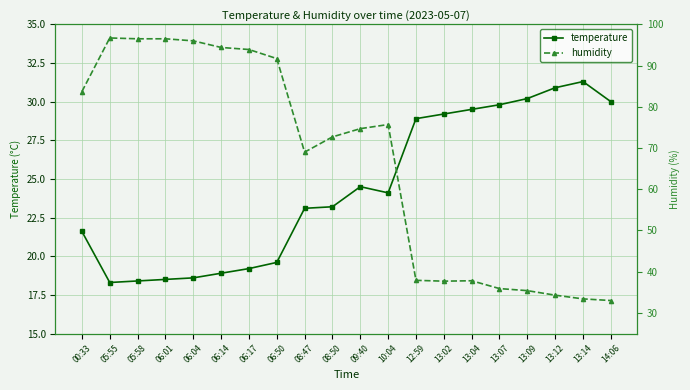

Rank the categories by temperature value from lowest to highest.

05:55, 05:58, 06:01, 06:04, 06:14, 06:17, 06:50, 00:33, 08:47, 08:50, 10:04, 09:40, 12:59, 13:02, 13:04, 13:07, 14:06, 13:09, 13:12, 13:14